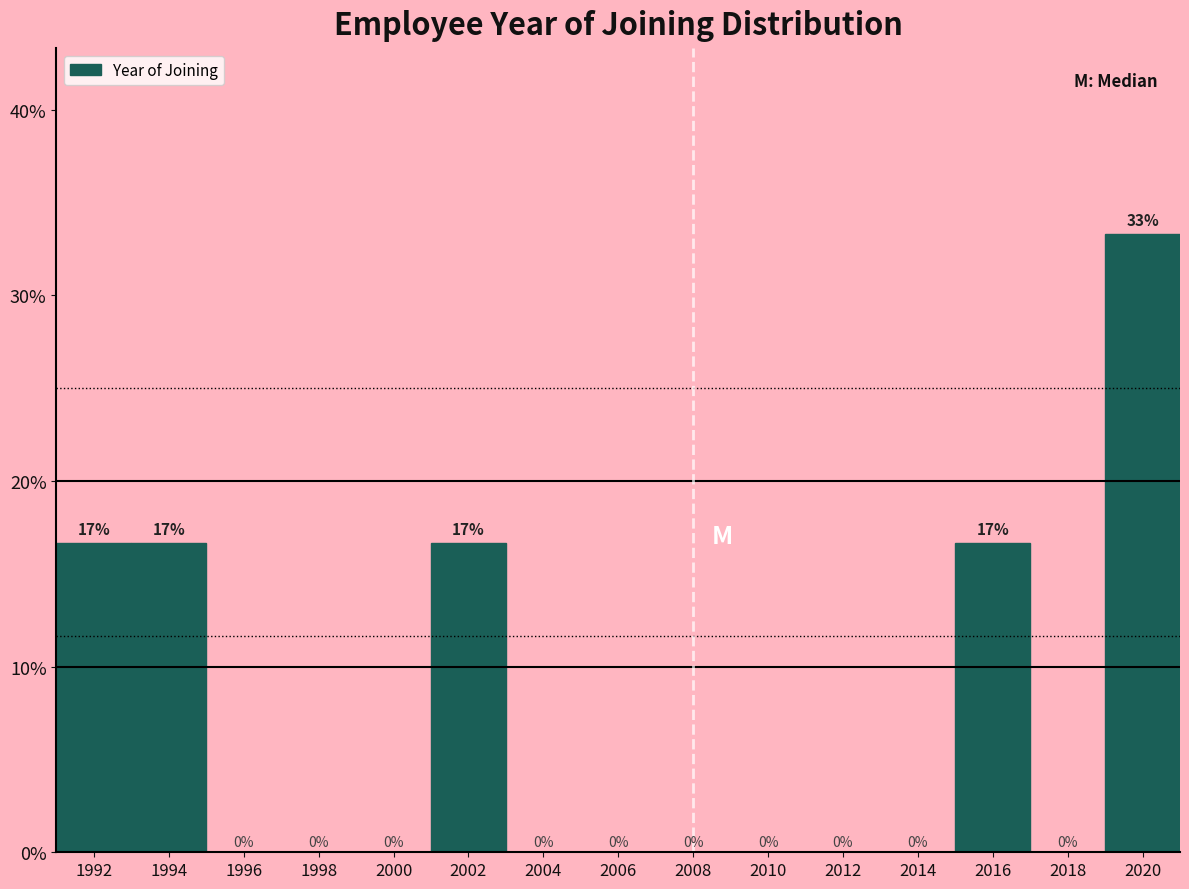

Which label corresponds to the largest value in the chart?

2020